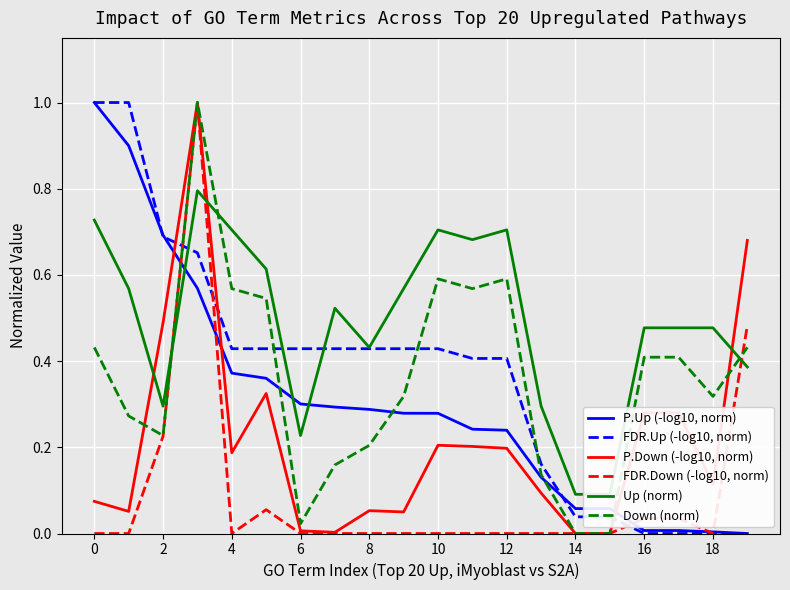

Count the number of data series in this chart.

6